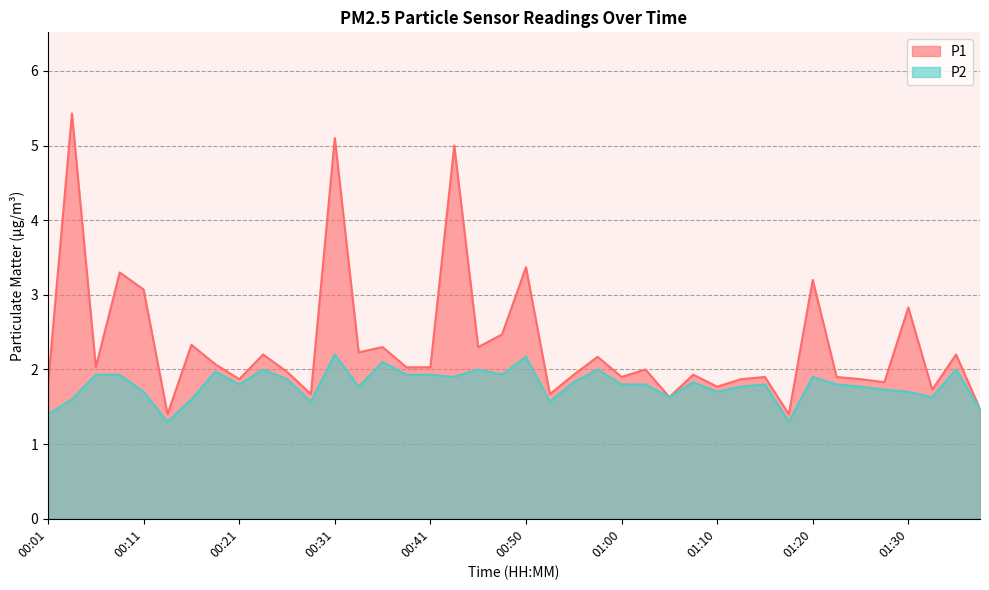

Between 01:35 and 00:33, which is larger?

00:33